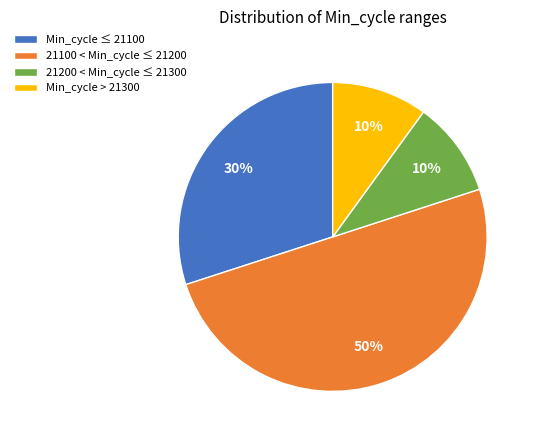

Combined, do Min_cycle > 21300 and 21100 < Min_cycle ≤ 21200 account for over 50%?

Yes